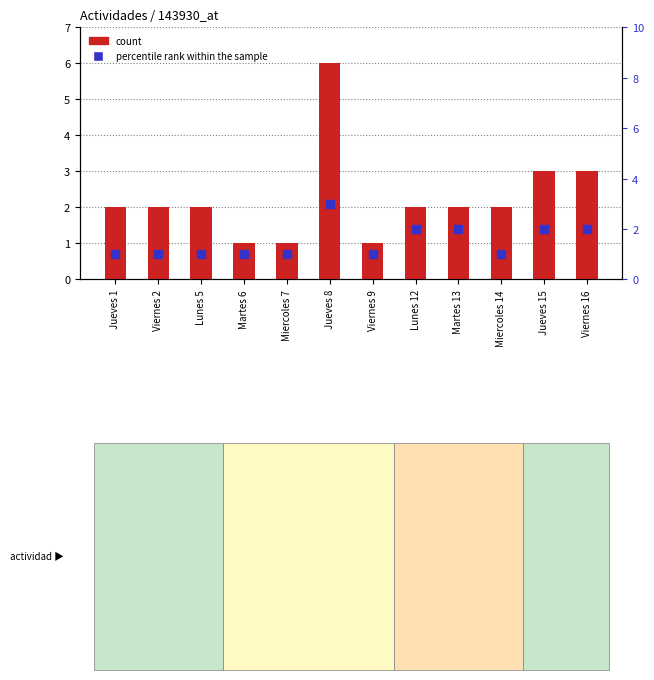

At how many categories does at least one series exceed 1?

9